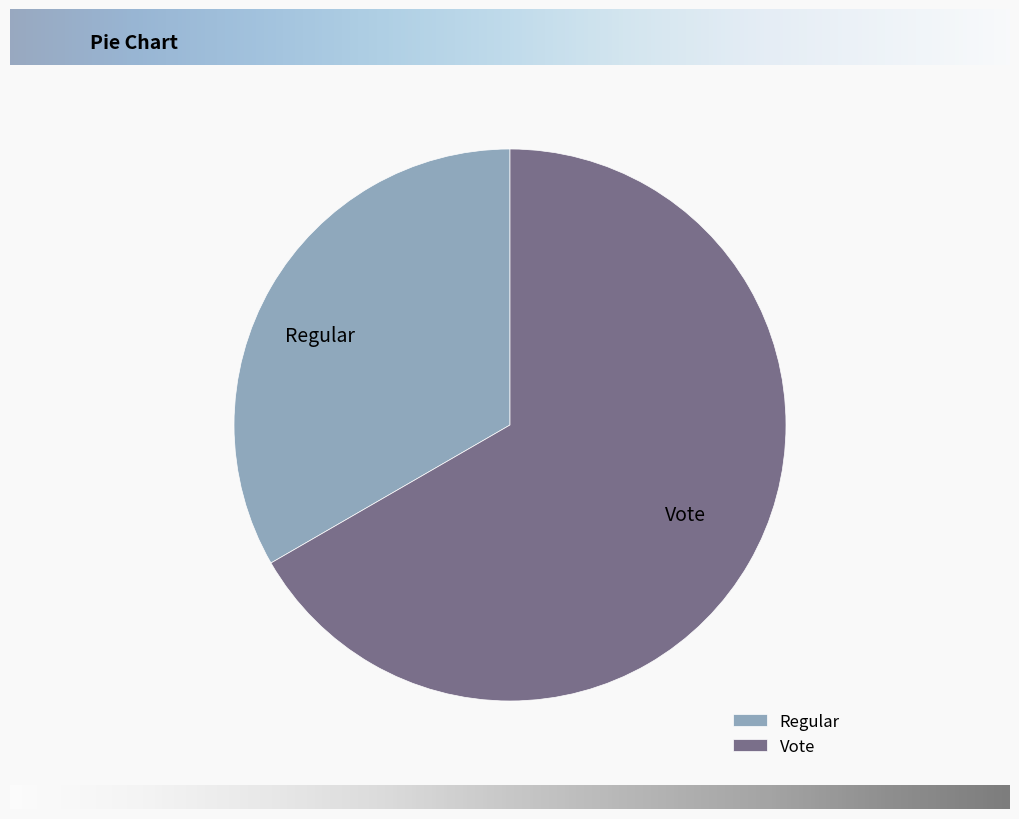

How many segments does this pie chart have?

2